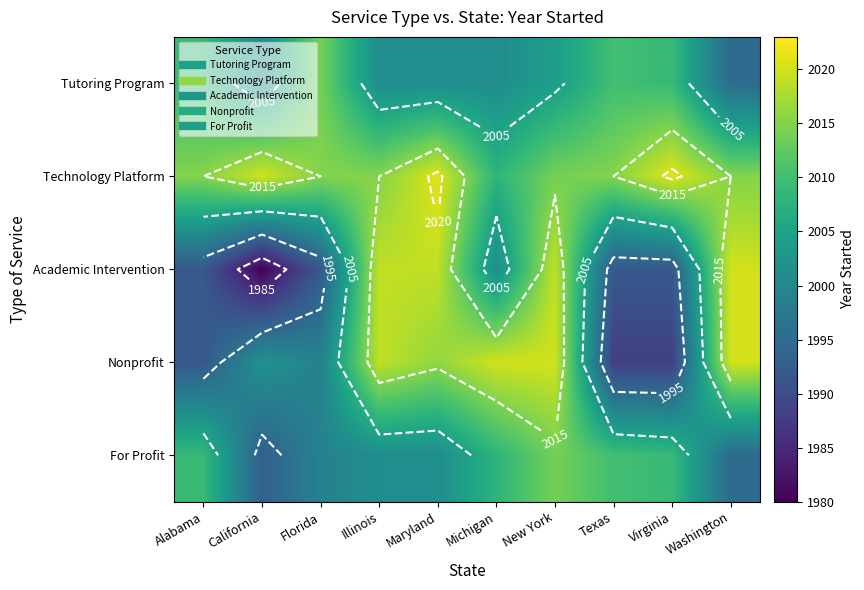

What is the smallest value displayed?

1980